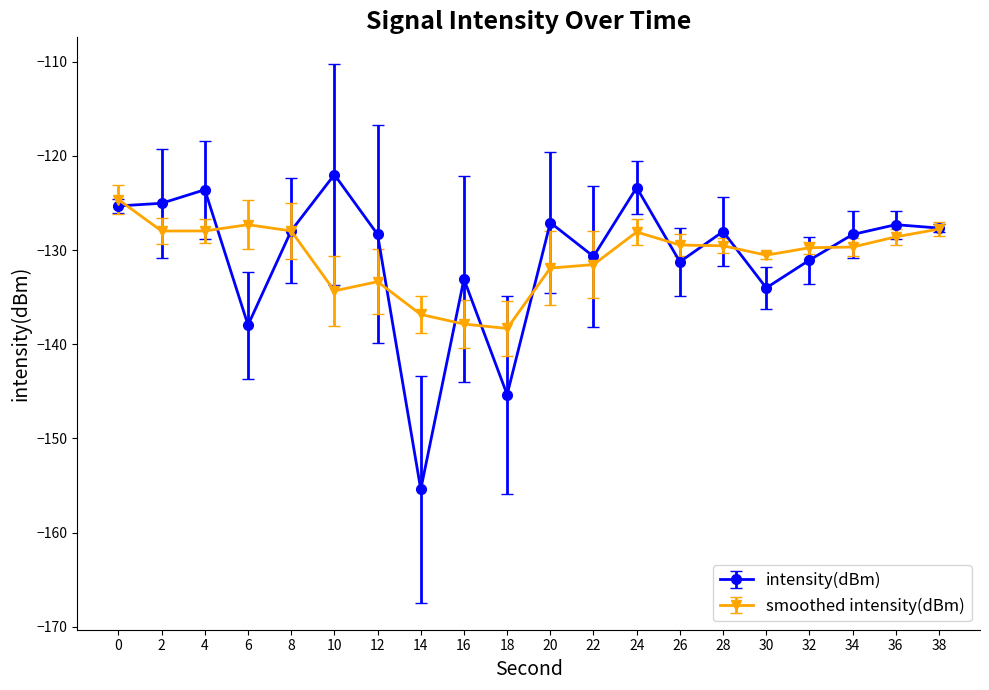

Rank the series by their maximum value, from highest to lowest.

intensity(dBm), smoothed intensity(dBm)